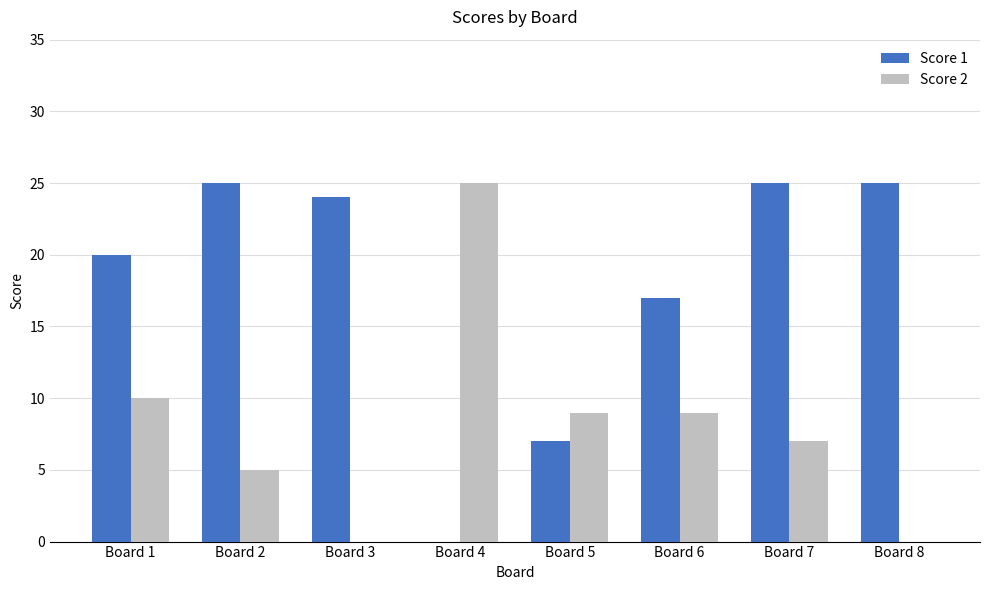

Where is Score 2 nearest to the value 12?

Board 1